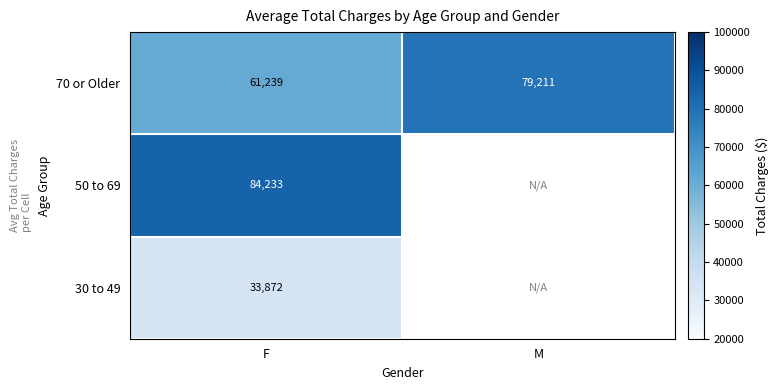

What is the smallest value displayed?

33872.5